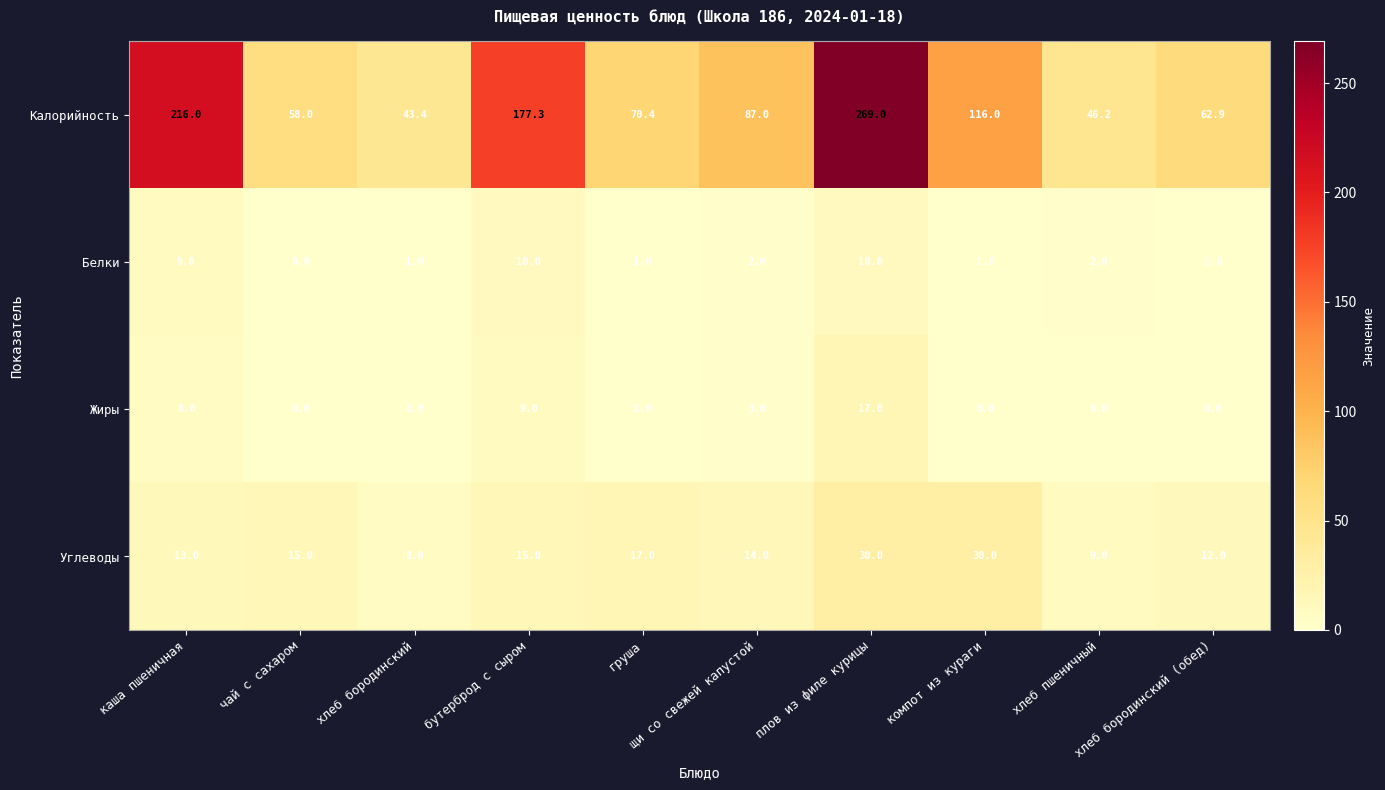

At which category is the sum across all series the highest?

плов из филе курицы